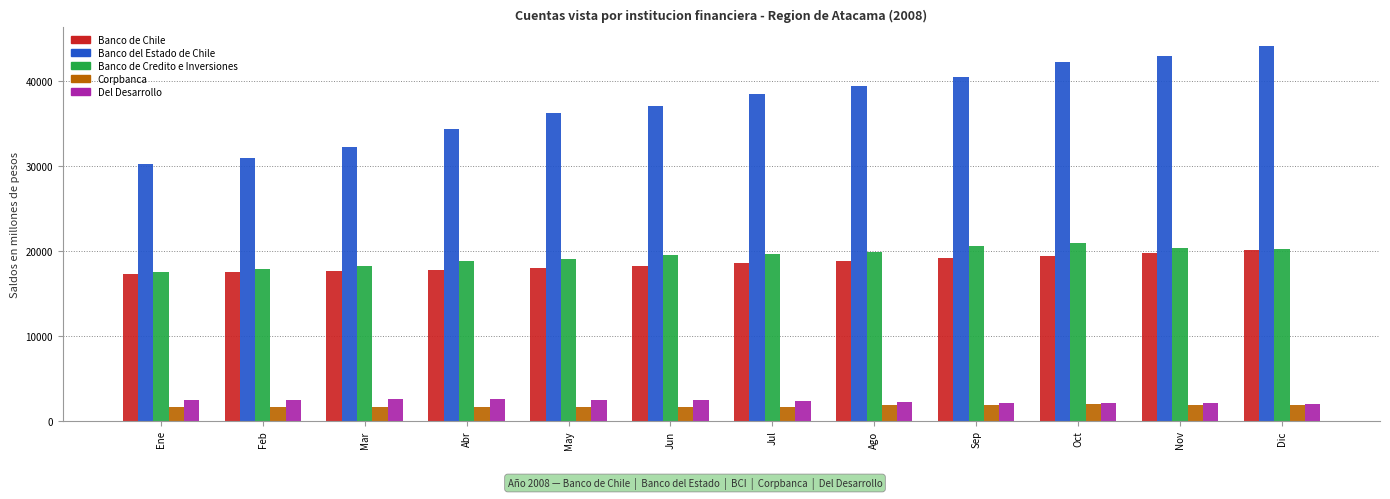

What is the sum of the Banco de Credito e Inversiones values at Nov and Dic?

40535